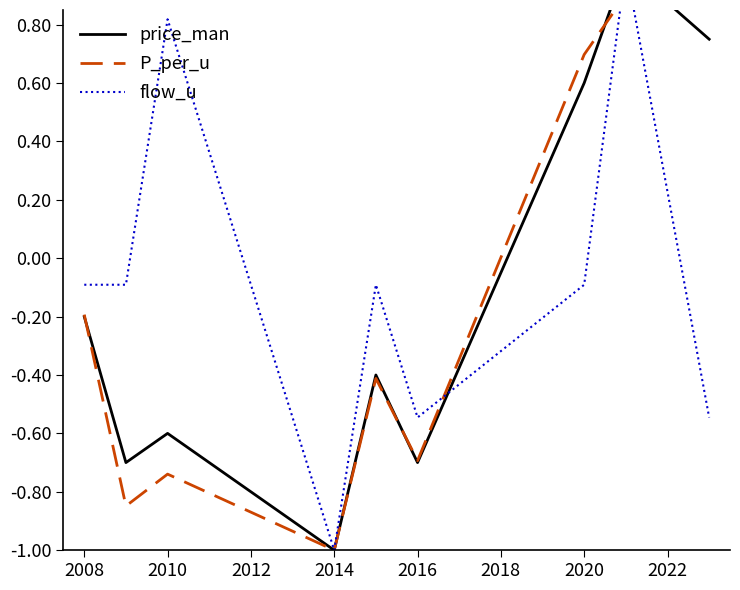

What is the sum of all price_man values?

-1.2